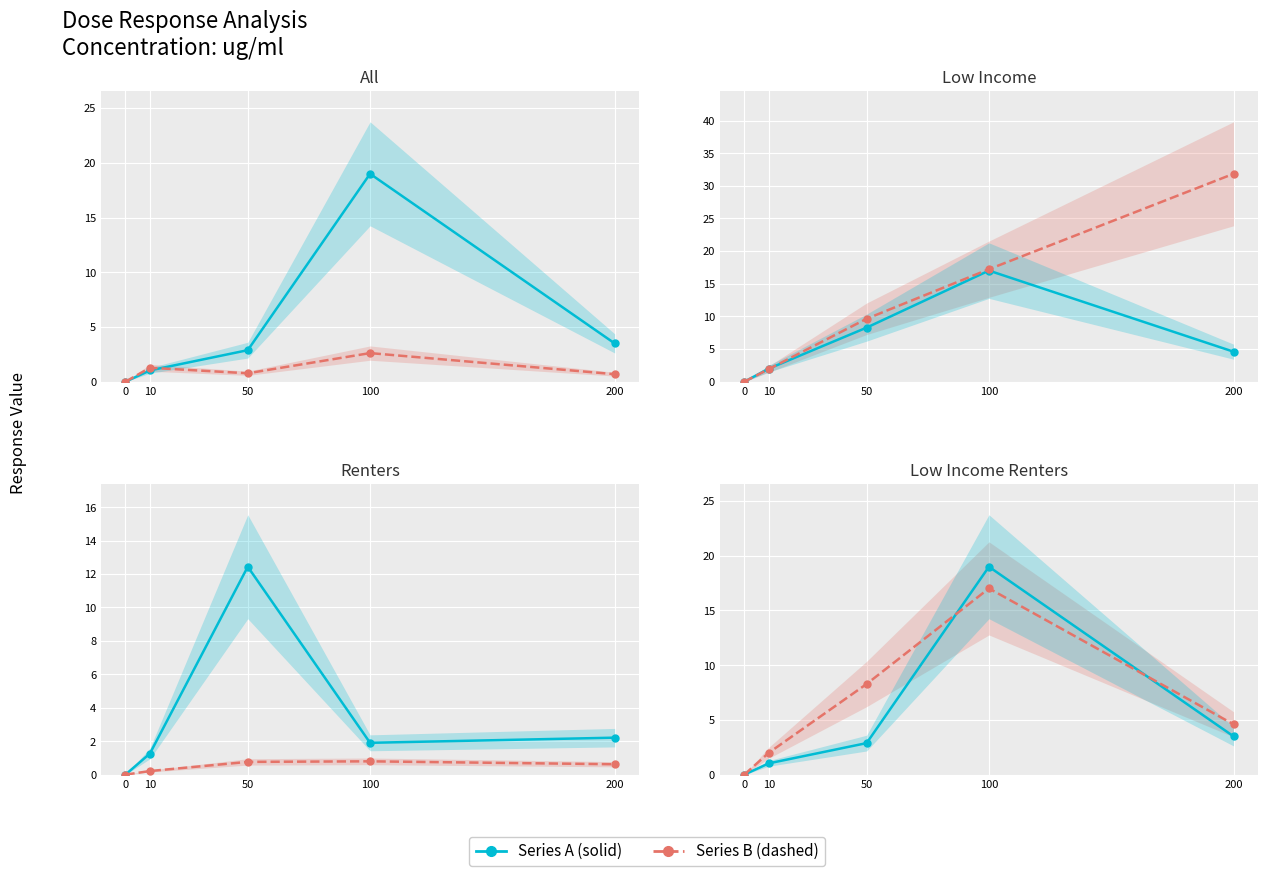

What is the maximum value shown in the chart?

31.8